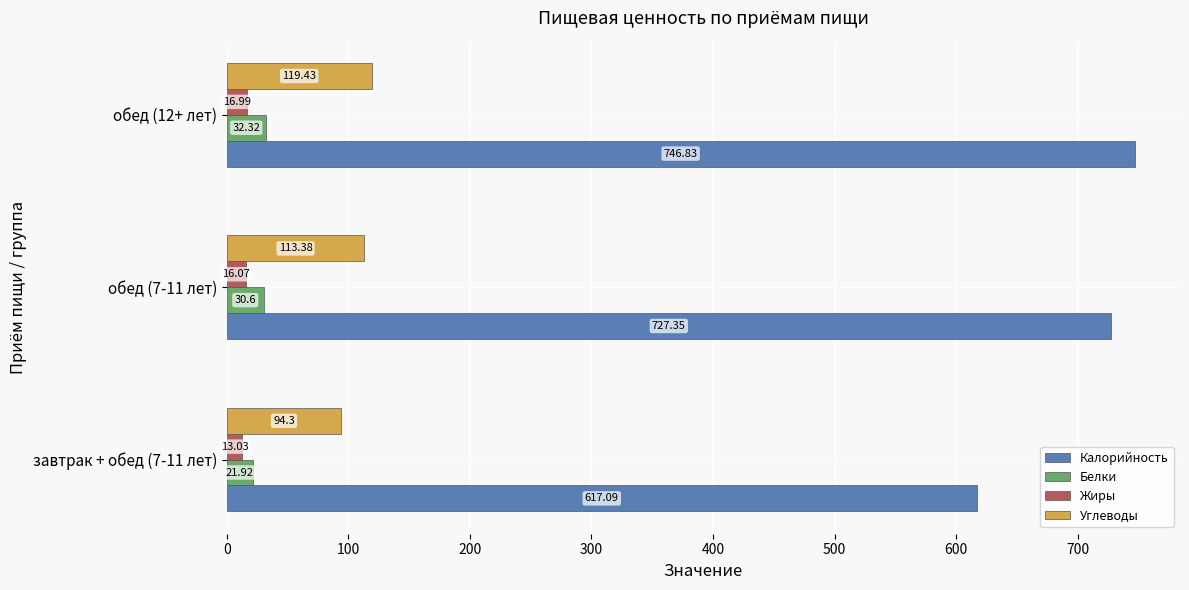

Where is Углеводы nearest to the value 106?

обед (7-11 лет)